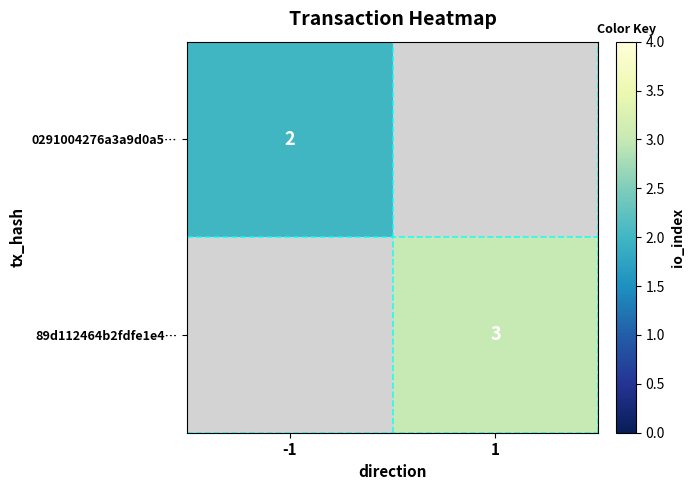

Is it true that 0291004276a3a9d0a5… equals 2 at -1?

True